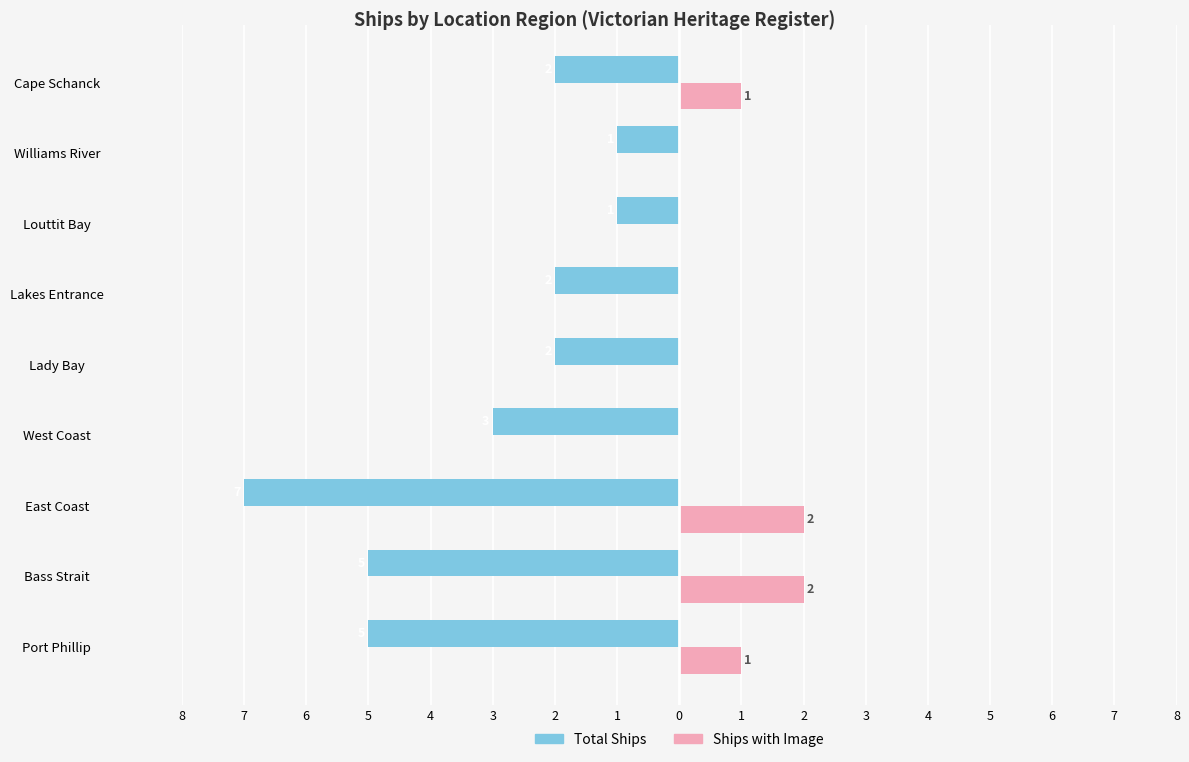

What are all the series names shown in the legend?

Total Ships, Ships with Image